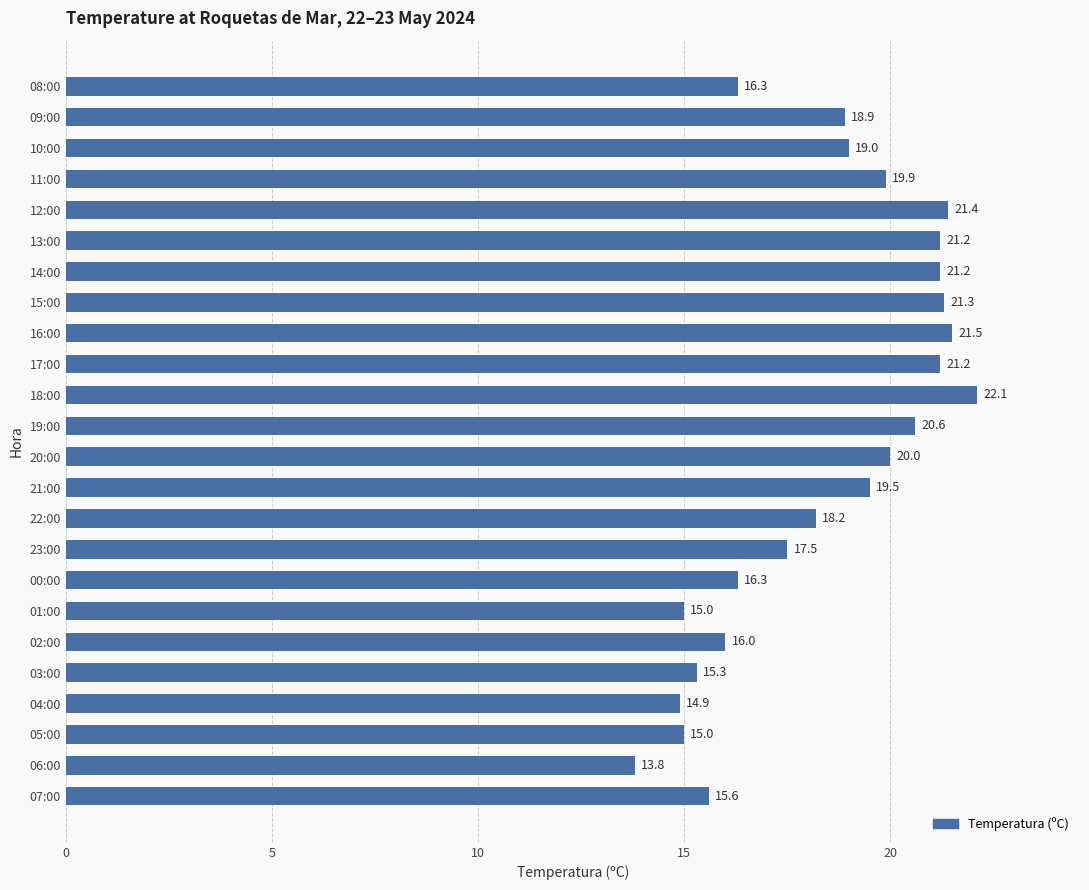

What is the sum of all values?

441.7